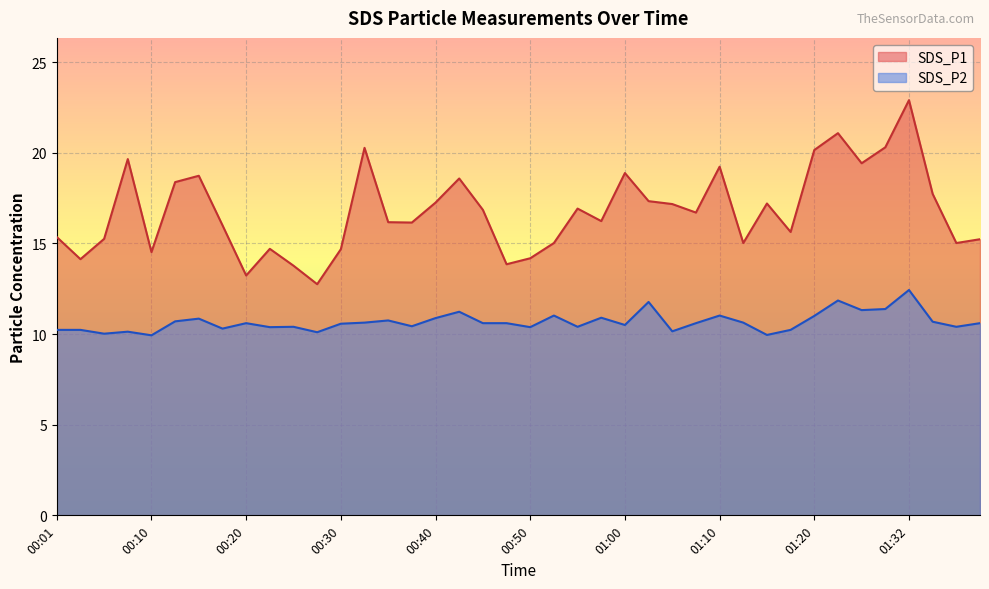

True or false: SDS_P2 and SDS_P1 cross at least once.

False